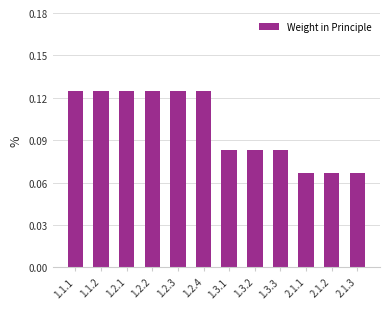

The chart shows a value of 0.2 at 1.2.2. True or false?

False